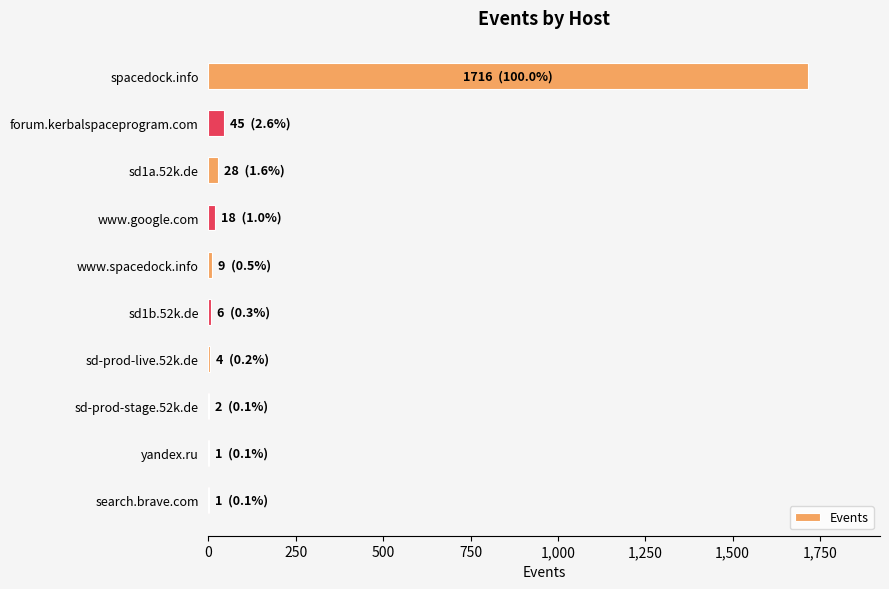

What is the sum of all values?

1830